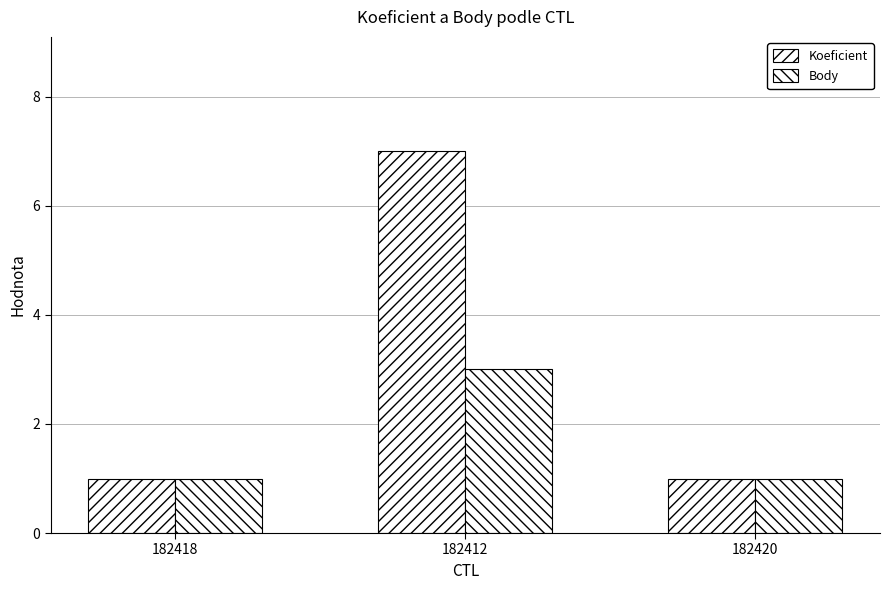

How many groups of bars are there?

3